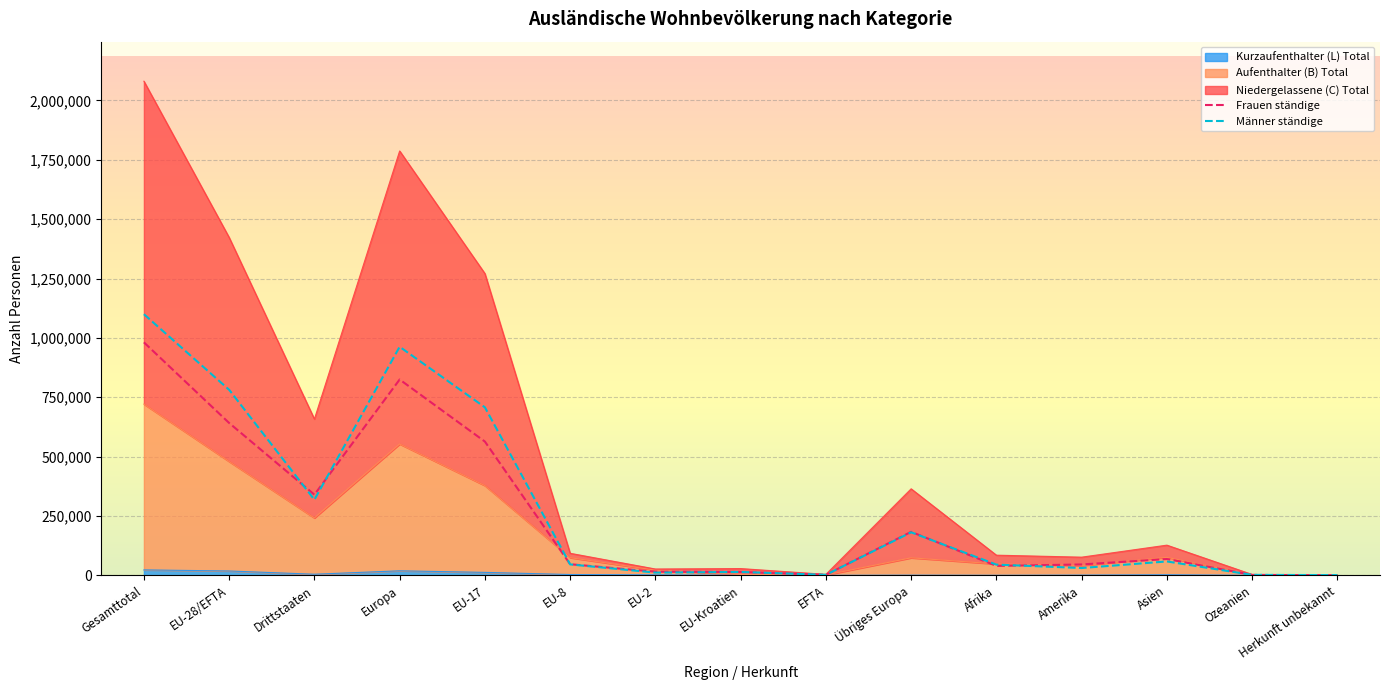

Reading right to left, transcribe all the data shown in this chart.

Frauen ständige: 681	1740	68621	45741	39733	183157	1957	14255	15195	46806	563383	824753	339673	641596	981269
Männer ständige: 1001	1861	58488	30771	45159	181217	2126	14206	11438	46000	707633	962620	318497	781403	1099900